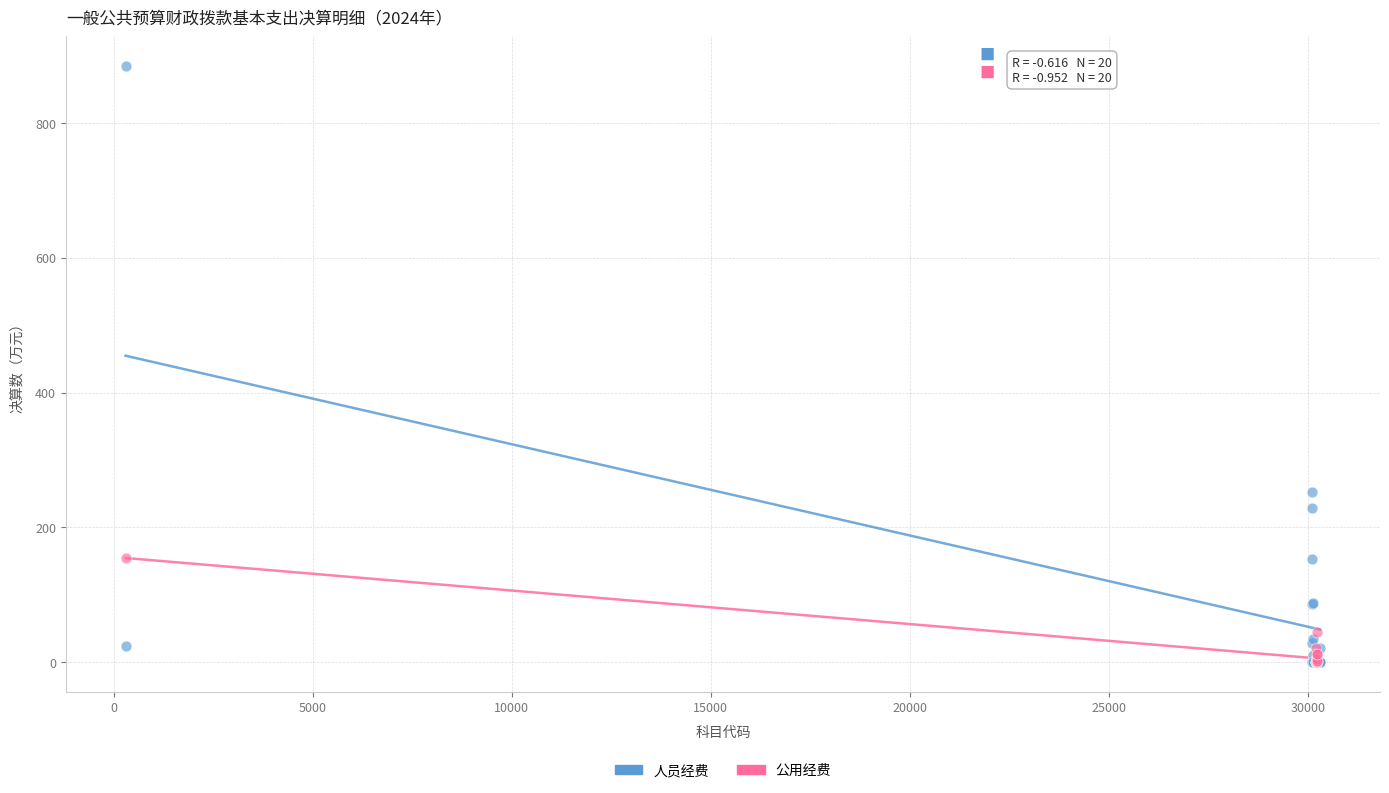

Which series reaches the maximum Y coordinate?

人员经费